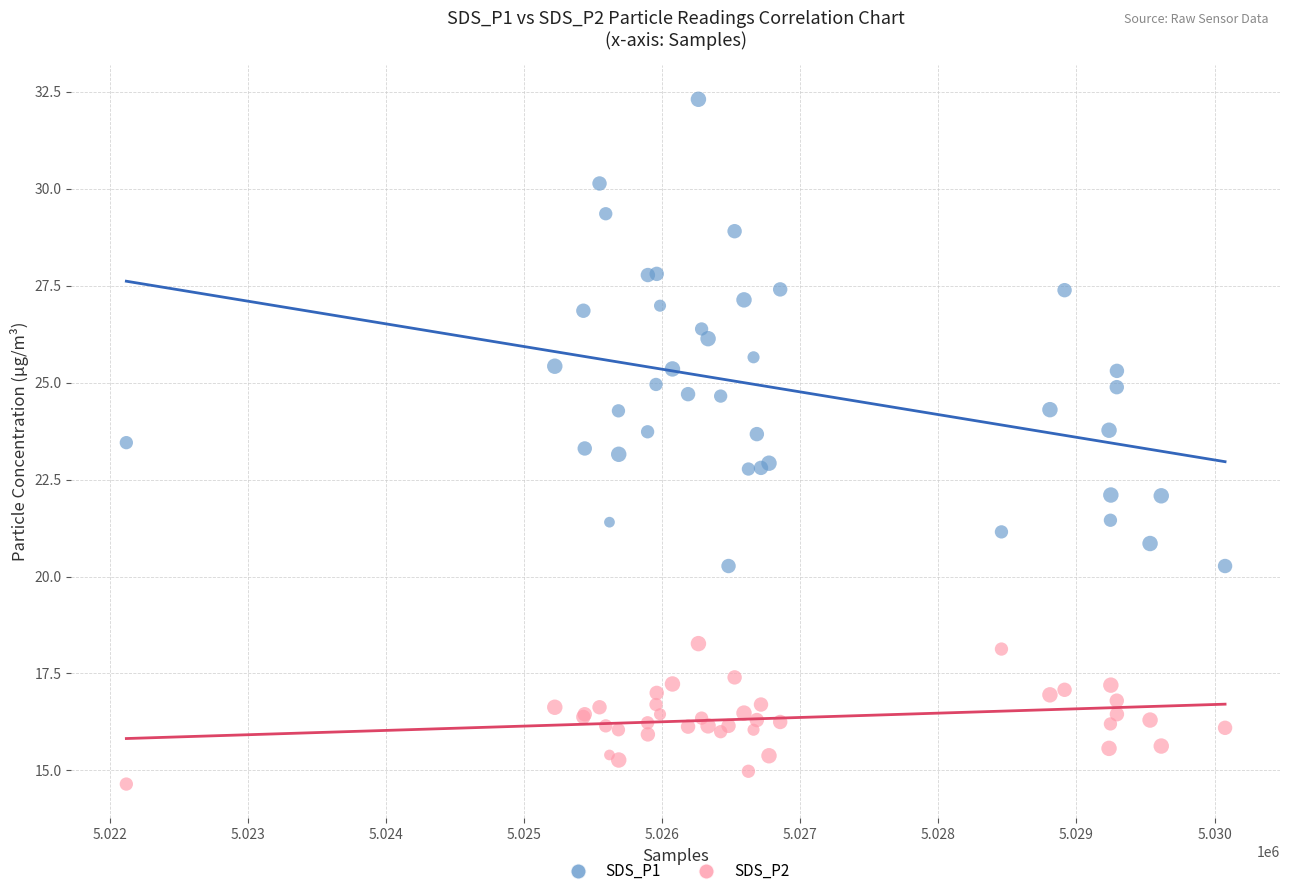

What is the X range (max minus min) for the scatter plot?

7955.0